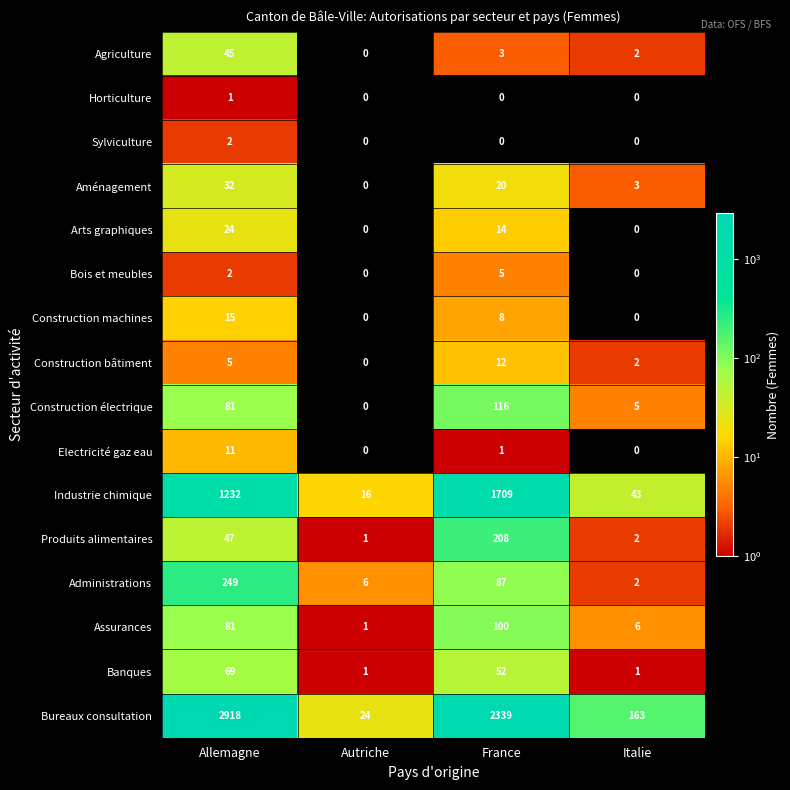

What is the difference between the maximum and minimum values in the Agriculture series?

45